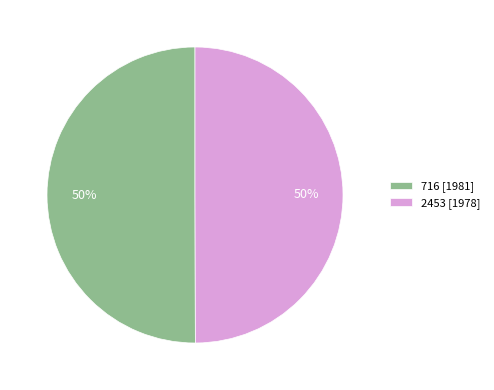

Combined, do 716 [1981] and 2453 [1978] account for over 50%?

Yes